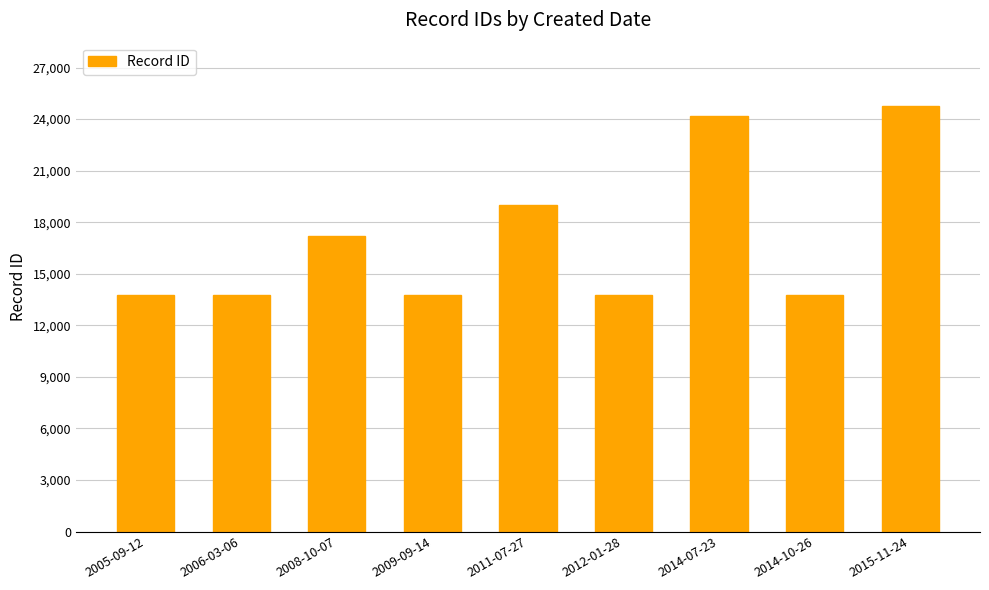

Which has a higher value, 2015-11-24 or 2008-10-07?

2015-11-24